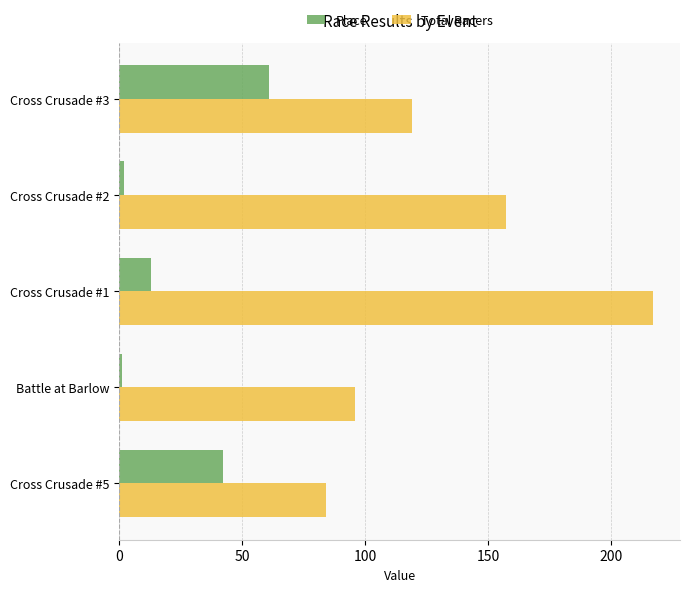

Which series has the largest total across all categories?

Total Racers